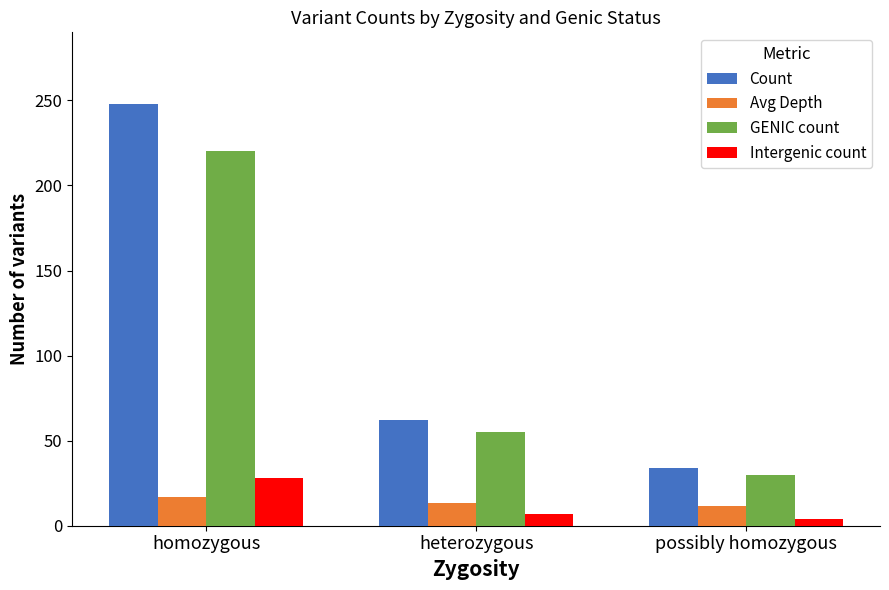

List the labels in order of GENIC count value, smallest first.

possibly homozygous, heterozygous, homozygous